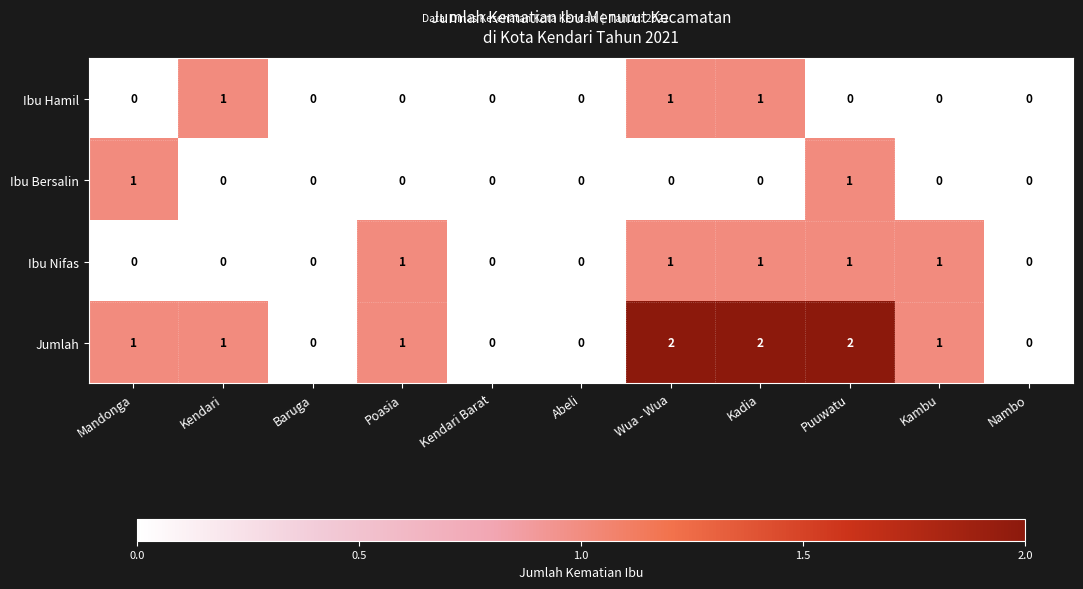

Which series has the widest spread of values?

Jumlah